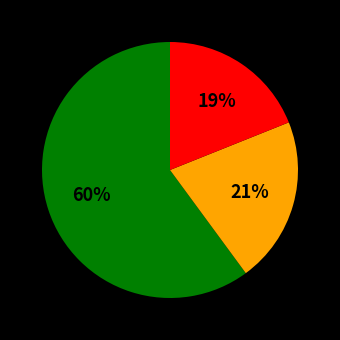

To the nearest percent, what is the difference between the largest and smallest slice percentages?

41%